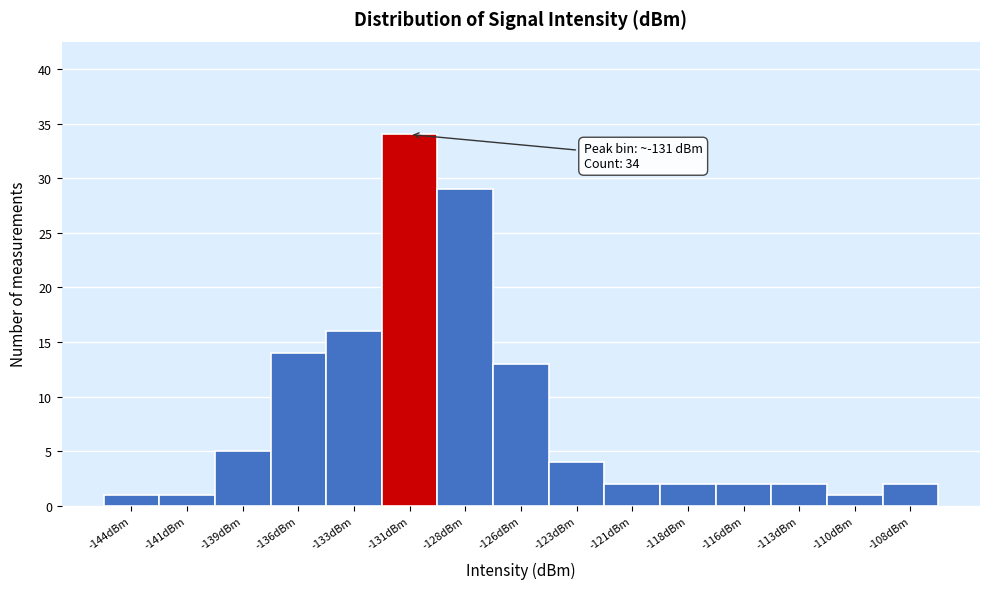

Reading right to left, list all the values displayed in this chart.

-108dBm=2	-110dBm=1	-113dBm=2	-116dBm=2	-118dBm=2	-121dBm=2	-123dBm=4	-126dBm=13	-128dBm=29	-131dBm=34	-133dBm=16	-136dBm=14	-139dBm=5	-141dBm=1	-144dBm=1